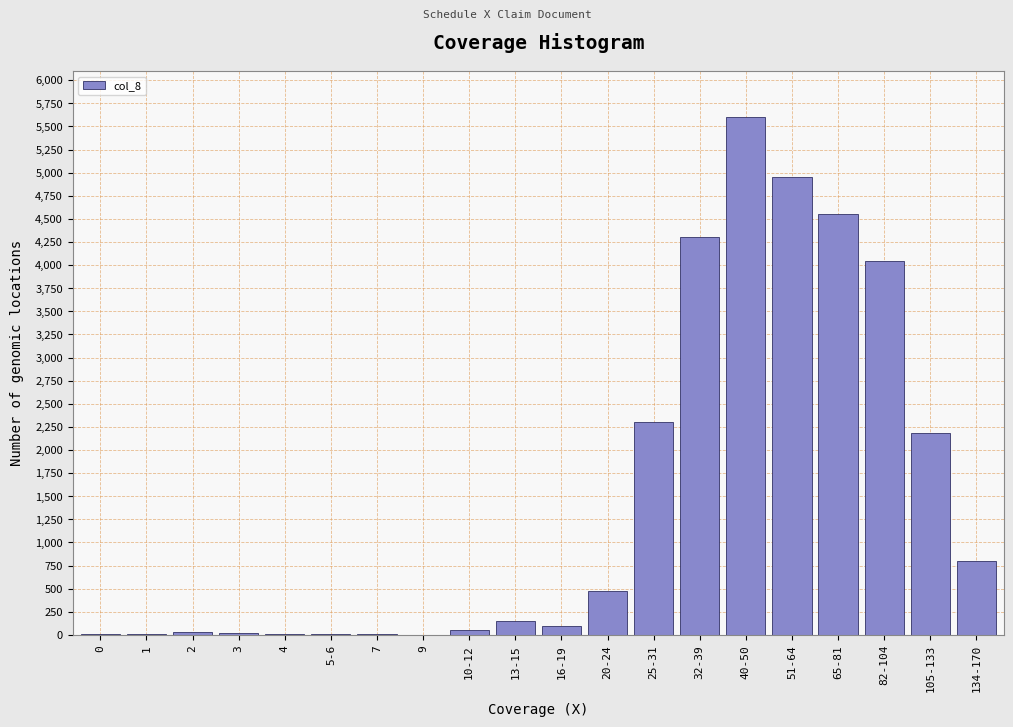

The value at 25-31 is 3448. True or false?

False